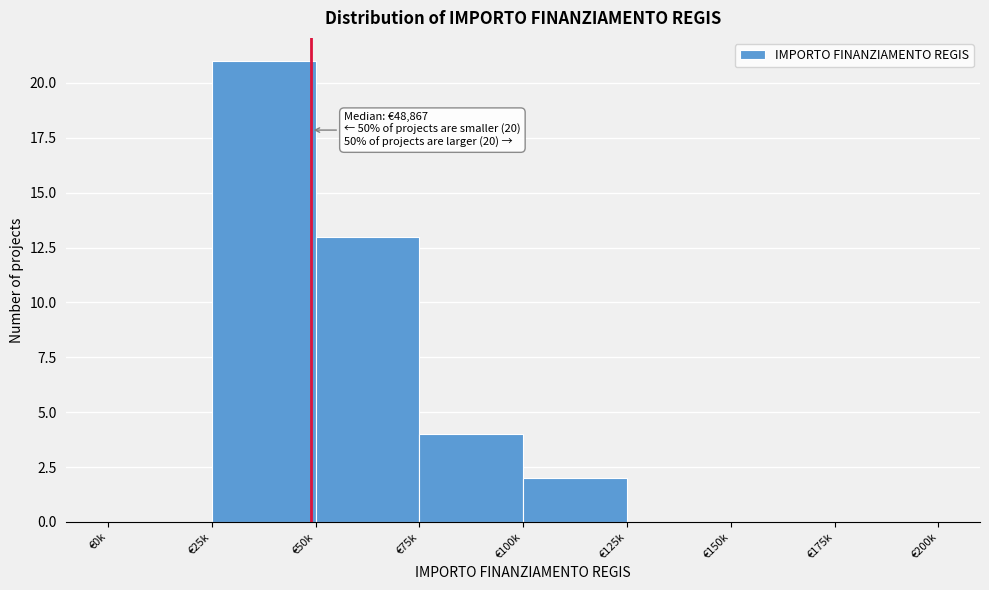

Reading left to right, transcribe all the data shown in this chart.

€0k=0	€25k=21	€50k=13	€75k=4	€100k=2	€125k=0	€150k=0	€175k=0